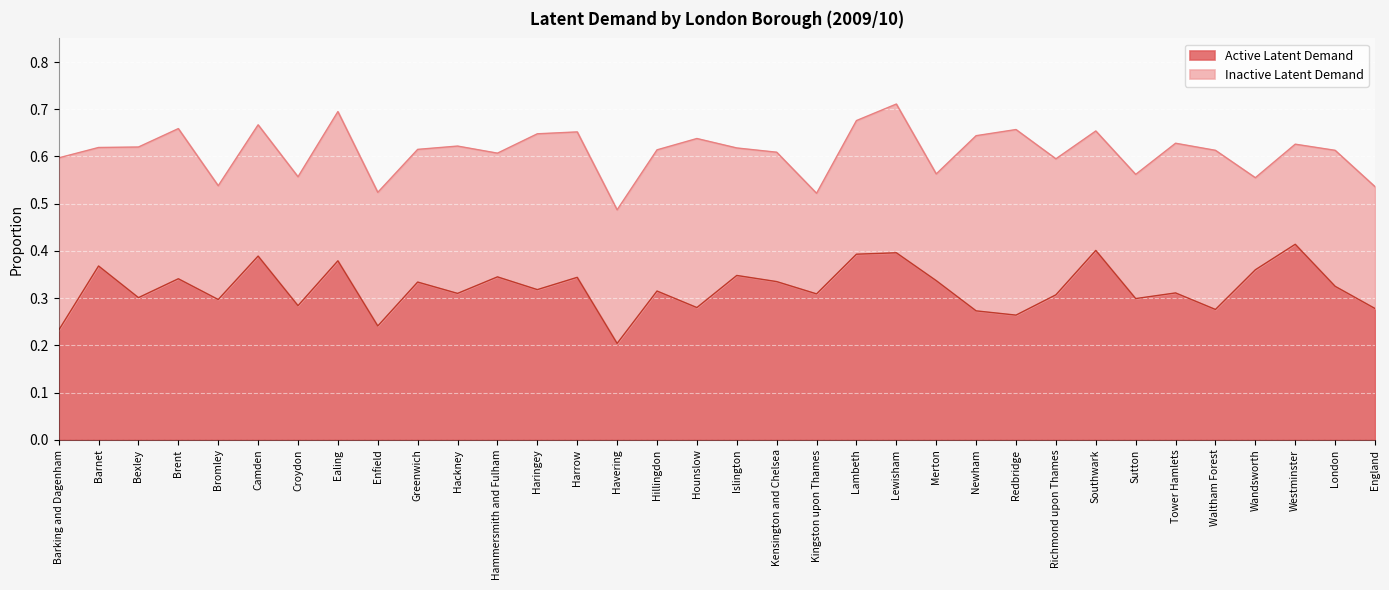

What is the difference between the second highest and minimum values?

0.2